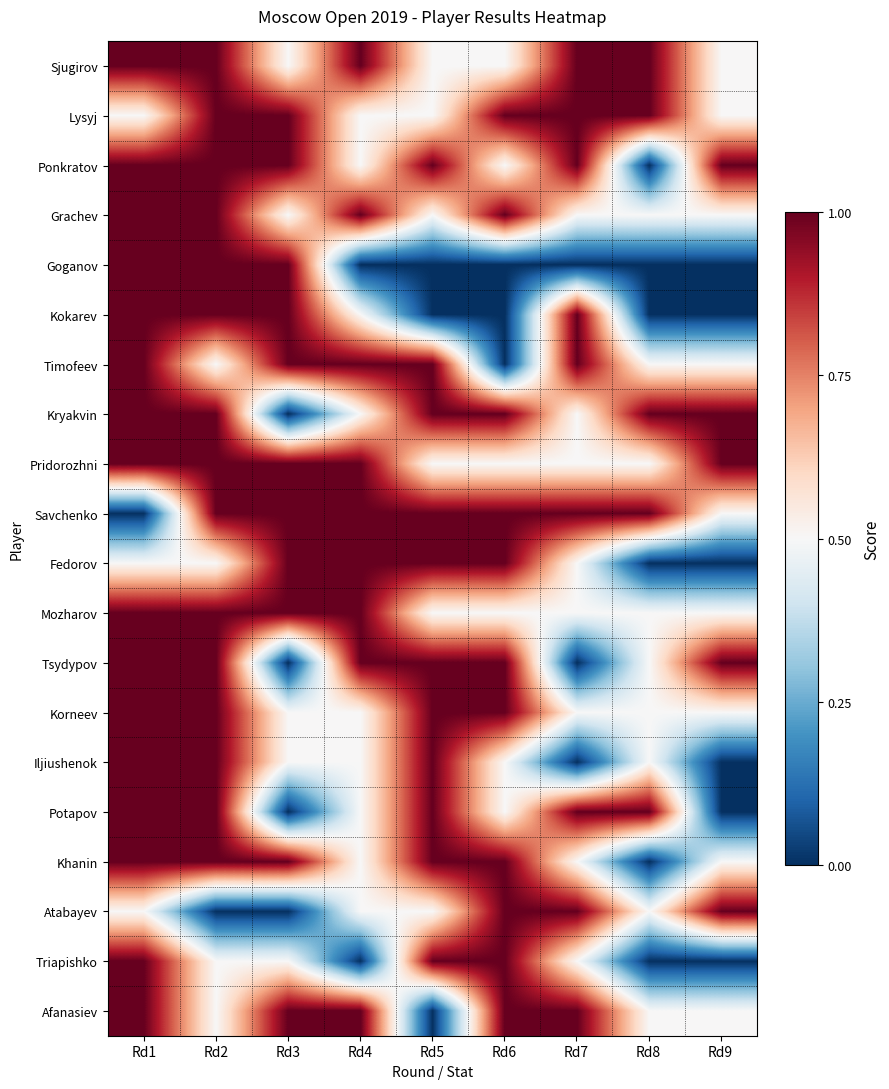

What is the difference between the highest and lowest values at Rd3?

1.0